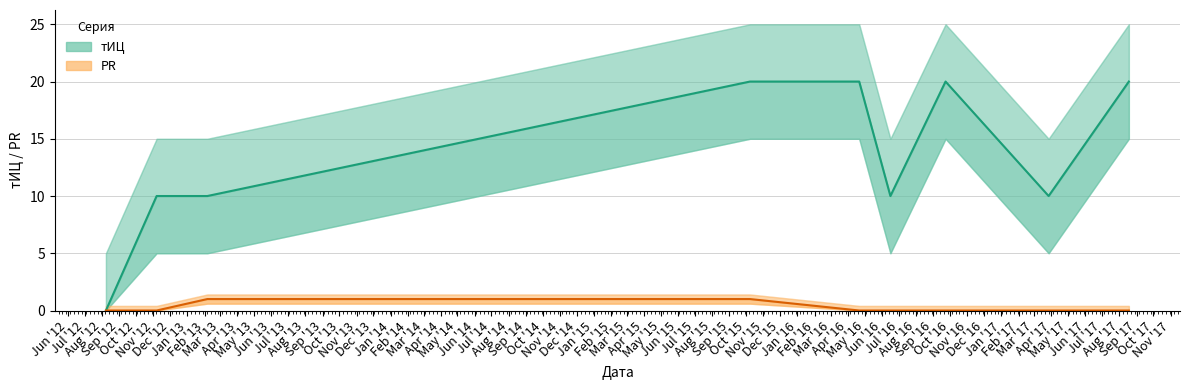

Rank the series by their maximum value, from lowest to highest.

PR, тИЦ